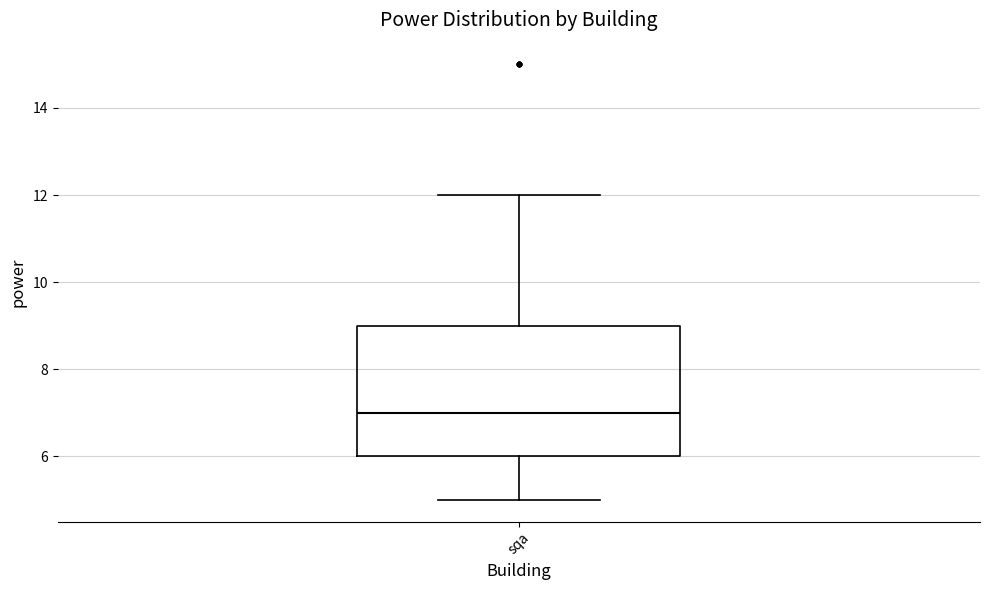

Where does the upper whisker of the box for sqa end on the y-axis? The values are not printed on the chart, so give them approximately, as read against the axis.

12